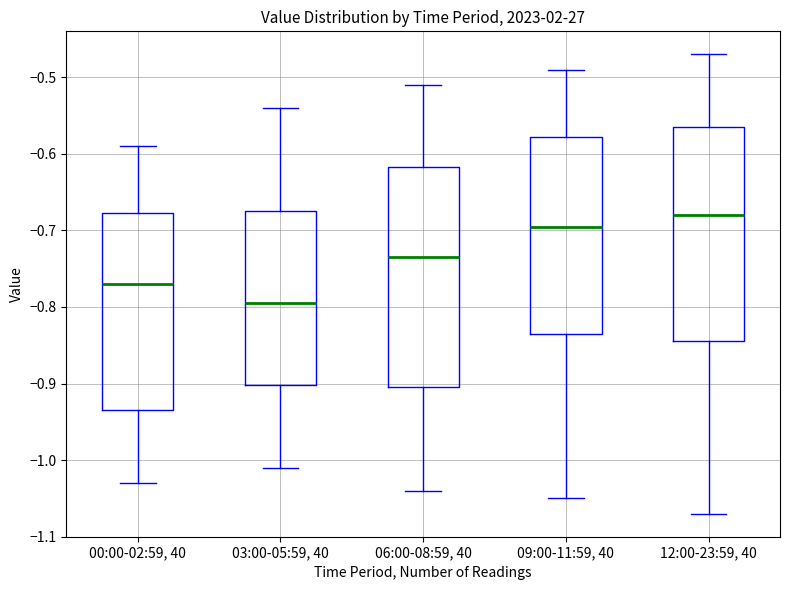

Reading left to right, transcribe this box plot: for each box, give where its median line is, the range the box spans, and where its two whiskers end, as read against the y-axis. The values are not printed on the chart, so give them approximately, as read against the axis.

00:00-02:59, 40: median -0.77, box -0.93 to -0.68, whiskers -1.03 to -0.59
03:00-05:59, 40: median -0.79, box -0.90 to -0.67, whiskers -1.01 to -0.54
06:00-08:59, 40: median -0.73, box -0.90 to -0.62, whiskers -1.04 to -0.51
09:00-11:59, 40: median -0.69, box -0.83 to -0.58, whiskers -1.05 to -0.49
12:00-23:59, 40: median -0.68, box -0.84 to -0.56, whiskers -1.07 to -0.47